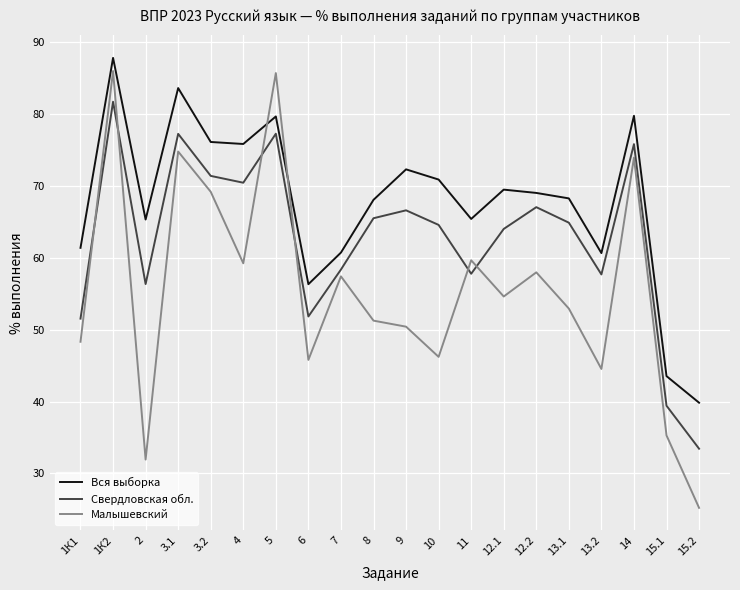

List the series in order of their peak value, lowest first.

Свердловская обл., Малышевский, Вся выборка